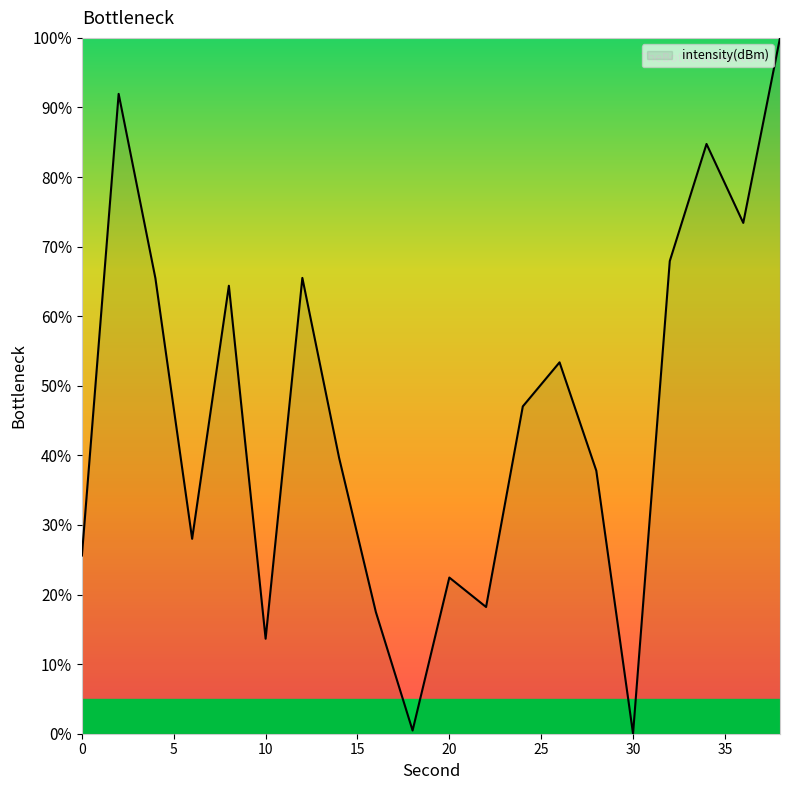

What is the greatest value displayed?

100.0